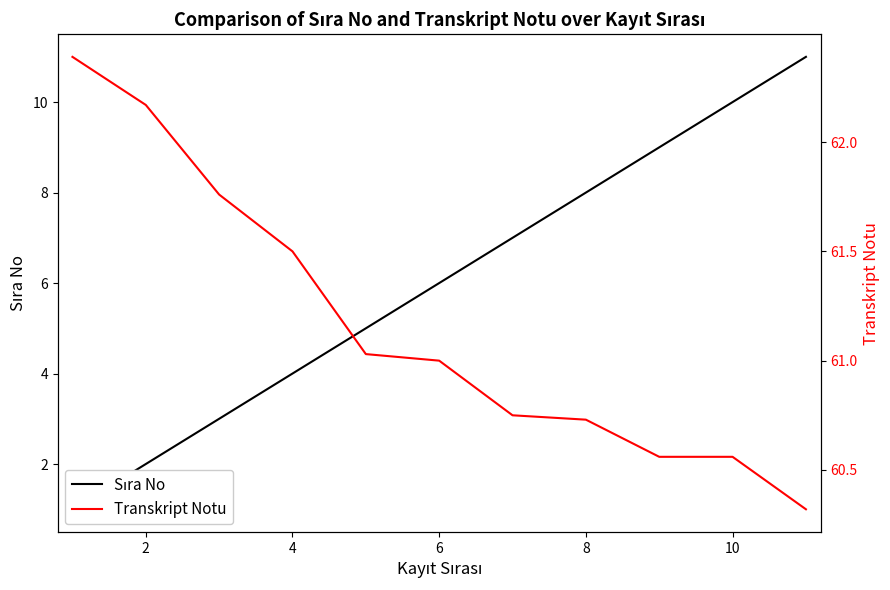

What is the smallest value displayed?

1.0